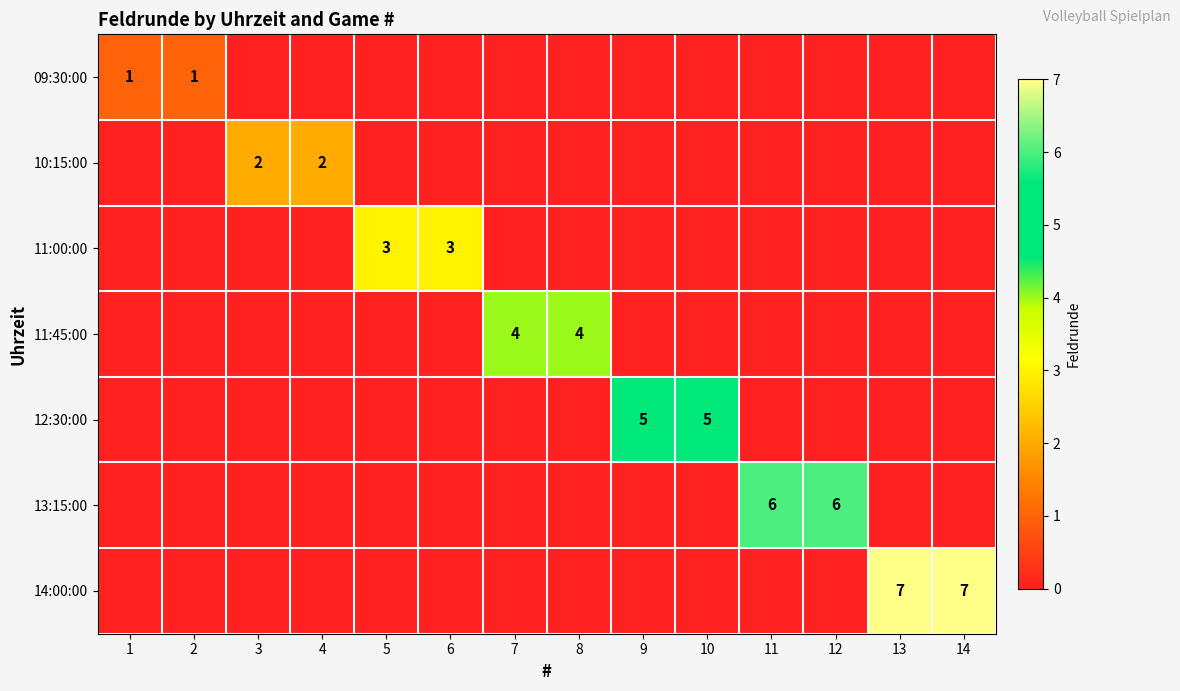

The 13:15:00 series shows 9 at 11. True or false?

False